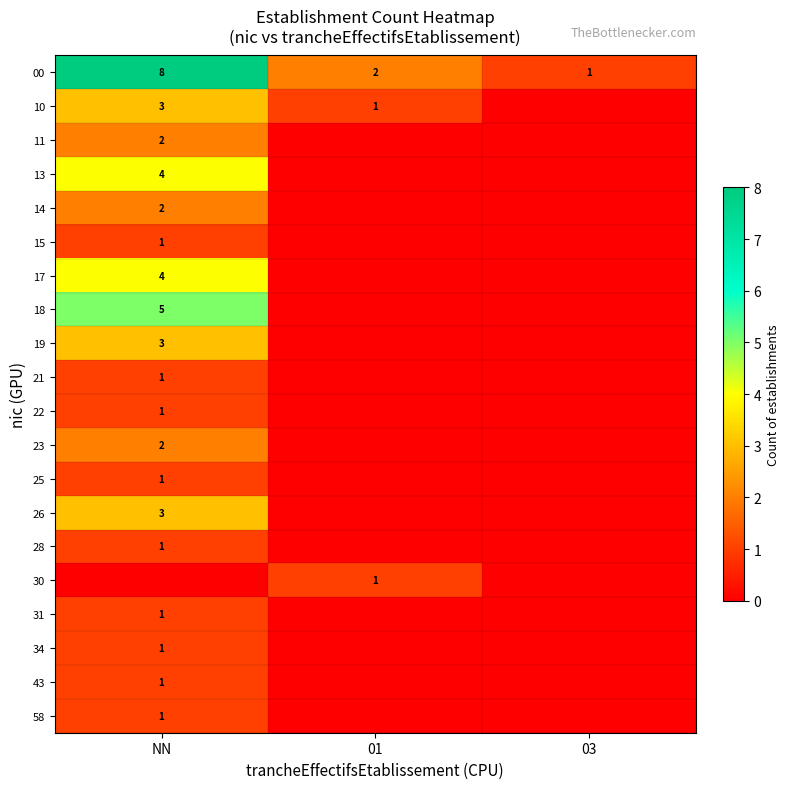

Is it true that 15 equals 1 at NN?

True